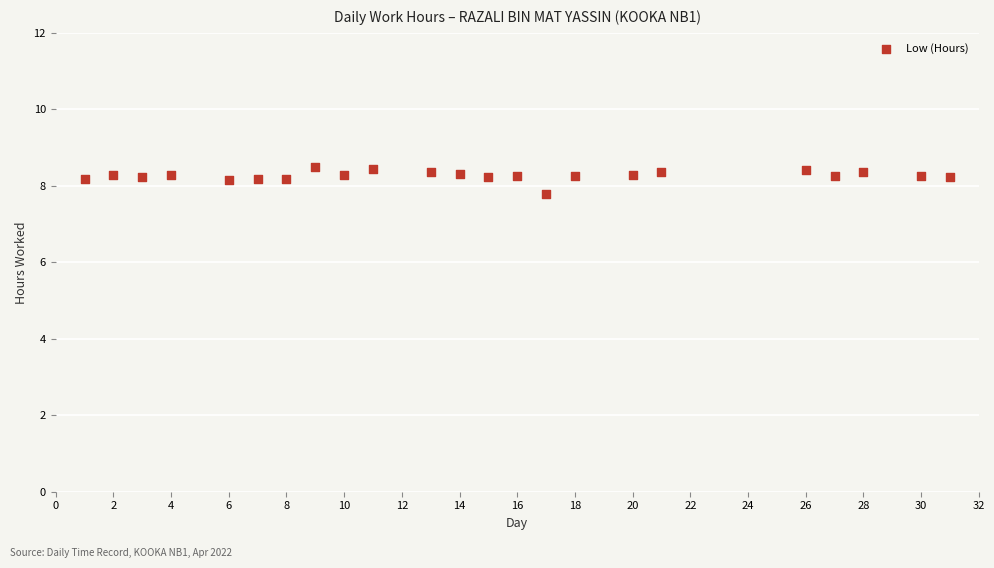

What is the range of Y values (max minus min)?

0.7